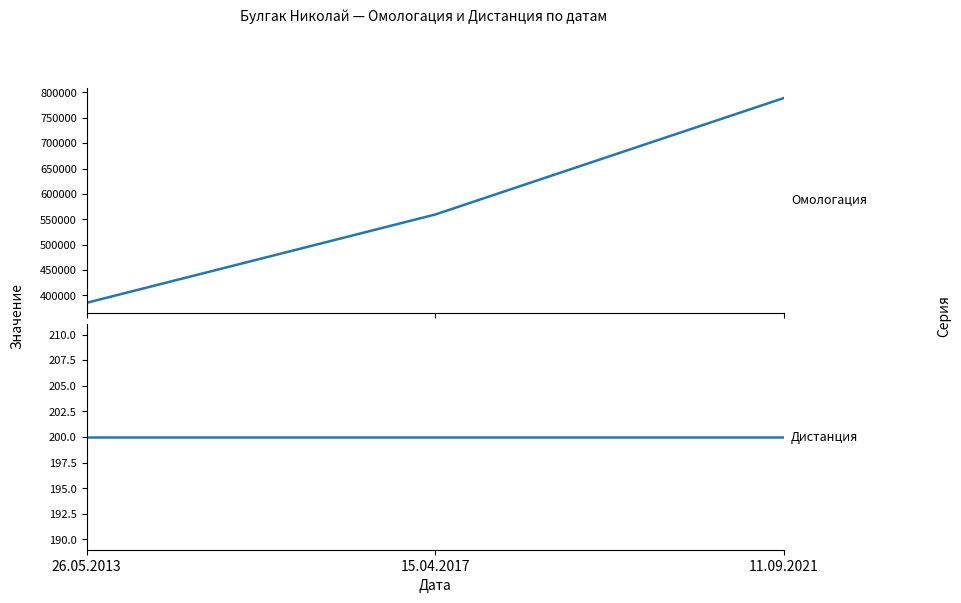

Between 11.09.2021 and 15.04.2017, which is larger?

11.09.2021